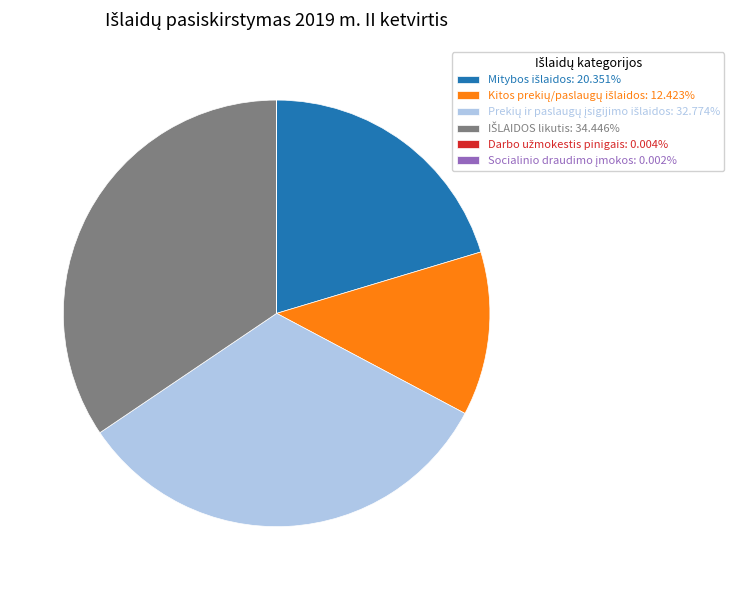

Is there a majority slice in this chart?

No